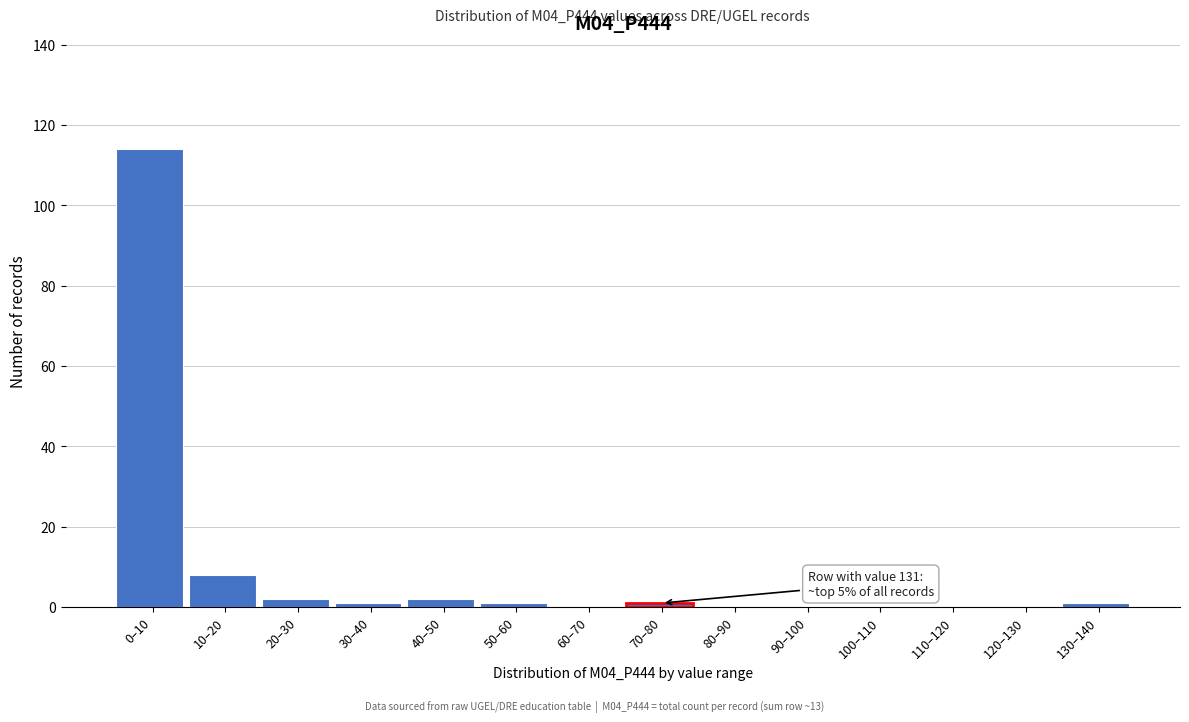

Reading left to right, list all the values displayed in this chart.

0–10=114	10–20=8	20–30=2	30–40=1	40–50=2	50–60=1	60–70=0	70–80=1	80–90=0	90–100=0	100–110=0	110–120=0	120–130=0	130–140=1